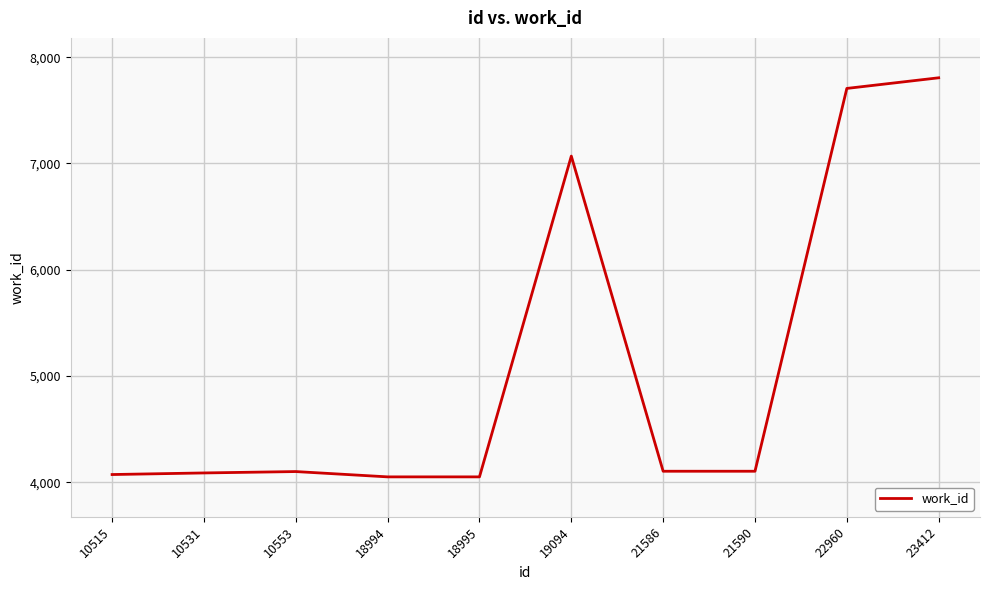

Between 10531 and 19094, which is larger?

19094